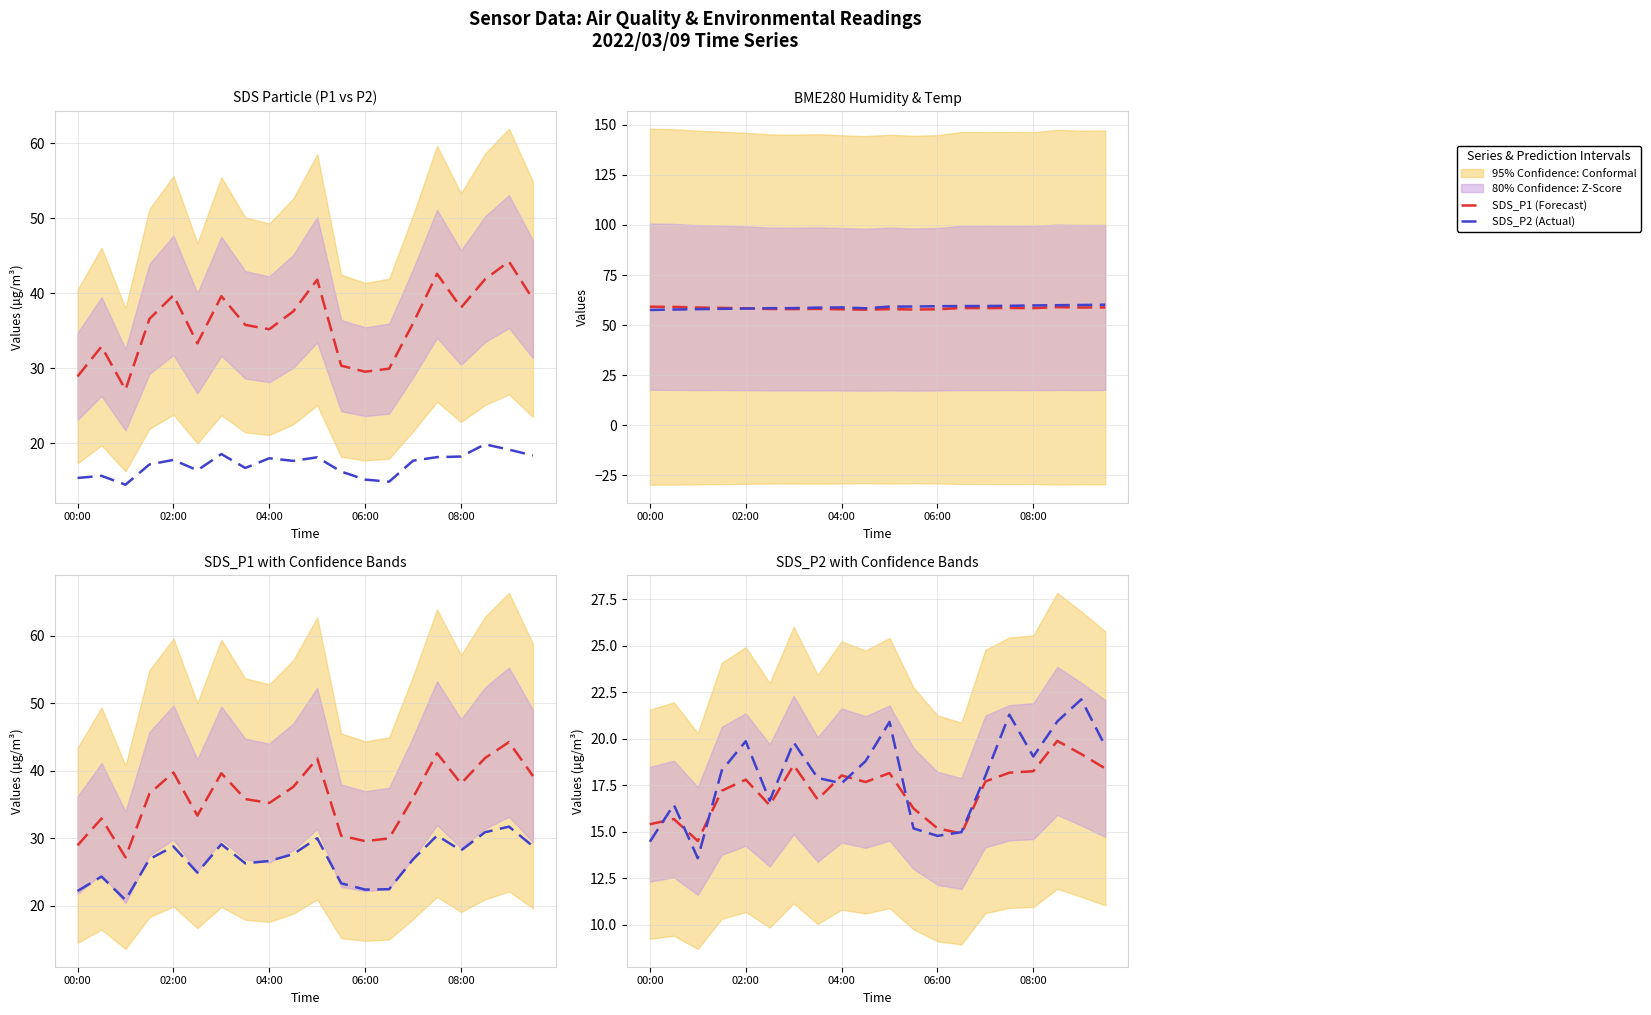

True or false: BME280_humidity and SDS_P2 cross at least once.

False